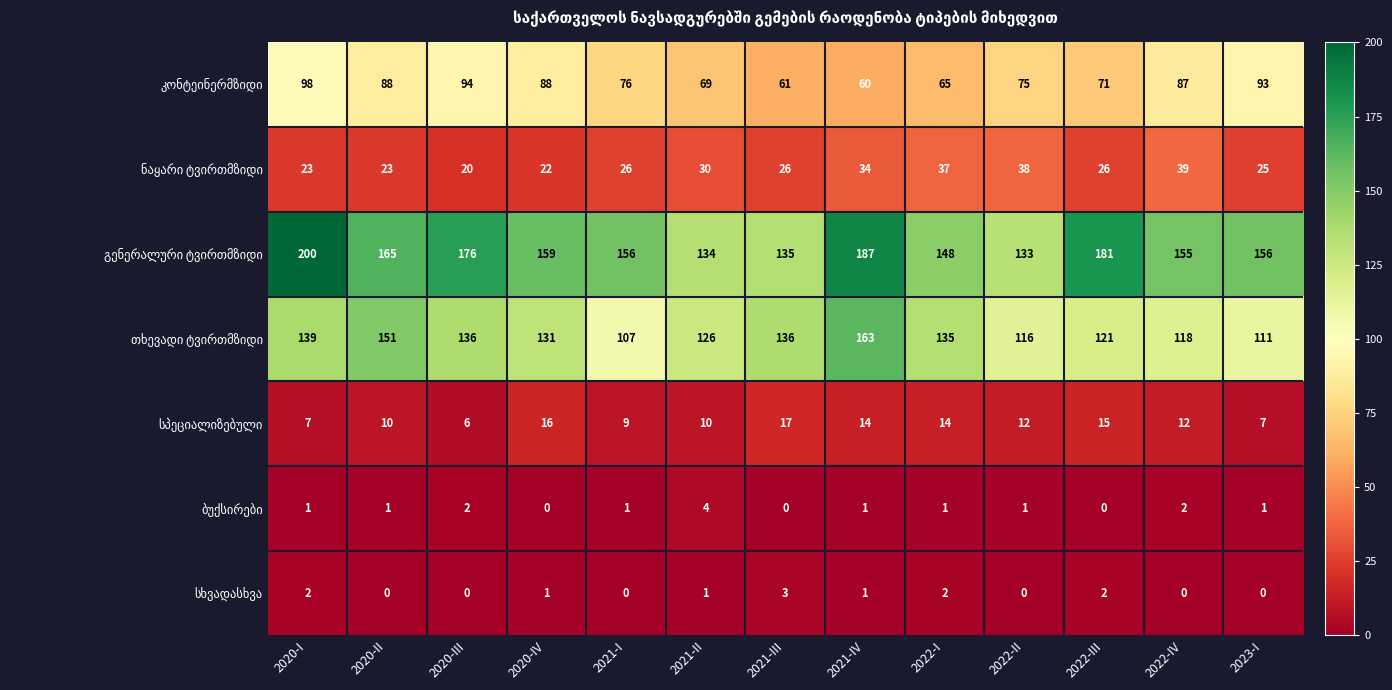

At which category is the sum across all series the highest?

2020-I